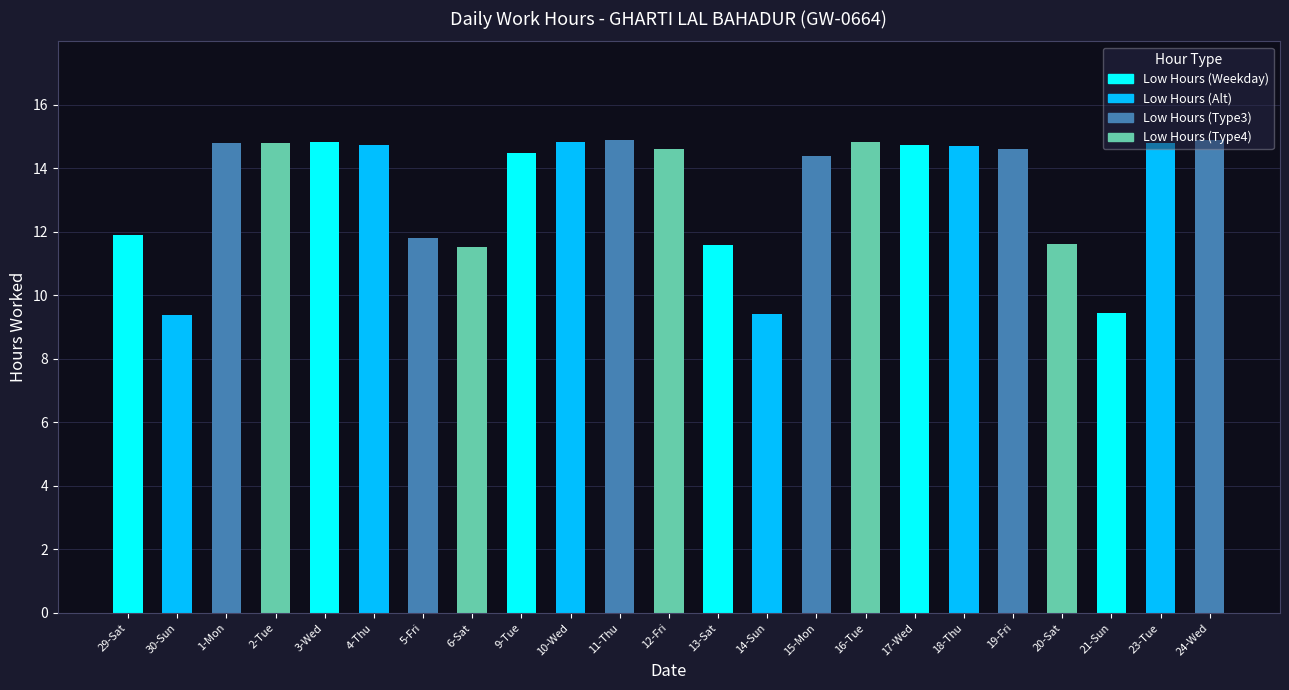

Approximately how many times larger is the value at 18-Thu compared to 14-Sun?

1.6